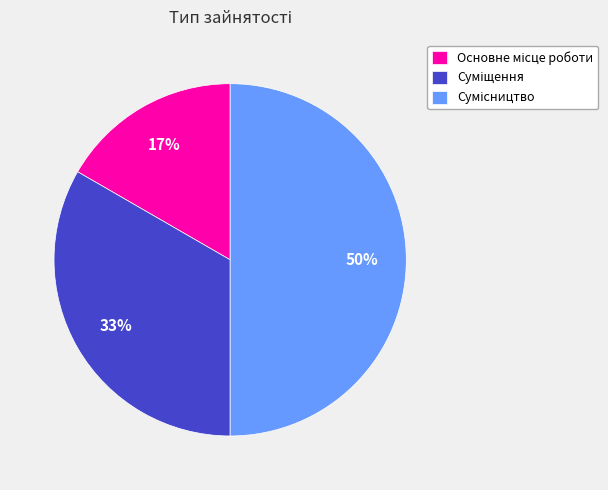

To the nearest percent, what is the average slice percentage?

33%